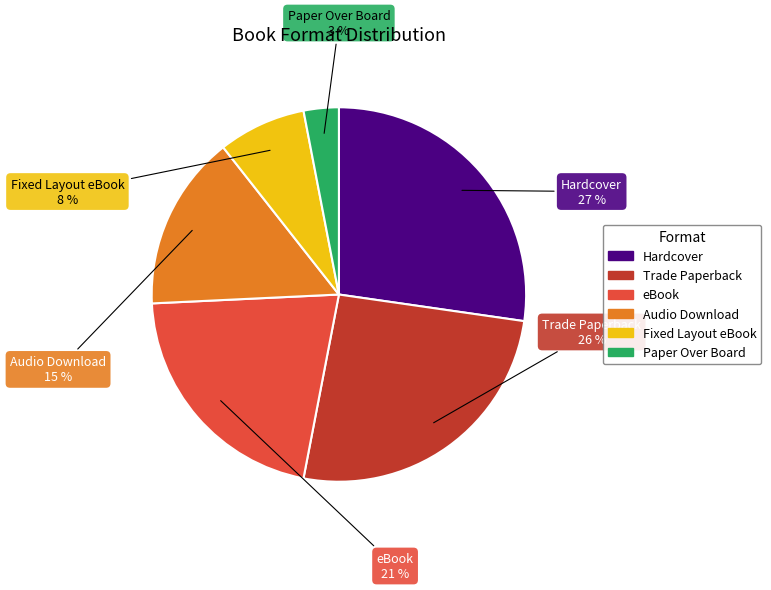

Which slice is the largest?

Hardcover